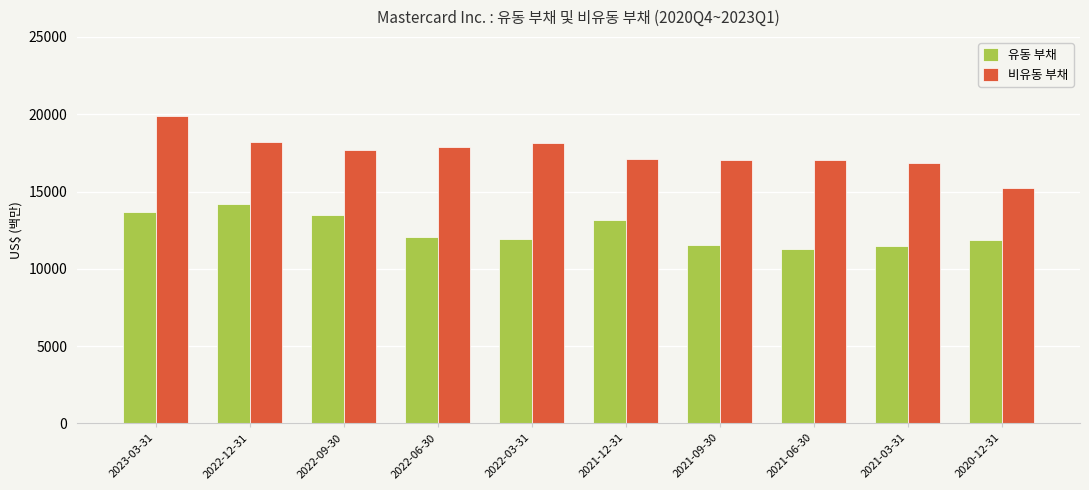

Is the value of 비유동 부채 at 2021-09-30 greater than the value of 유동 부채 at 2022-09-30?

Yes